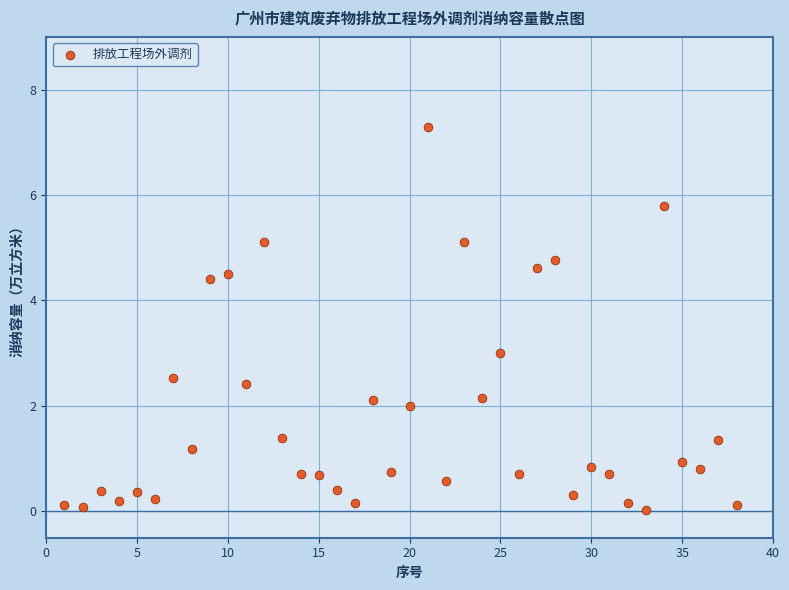

What is the range of Y values (max minus min)?

7.3